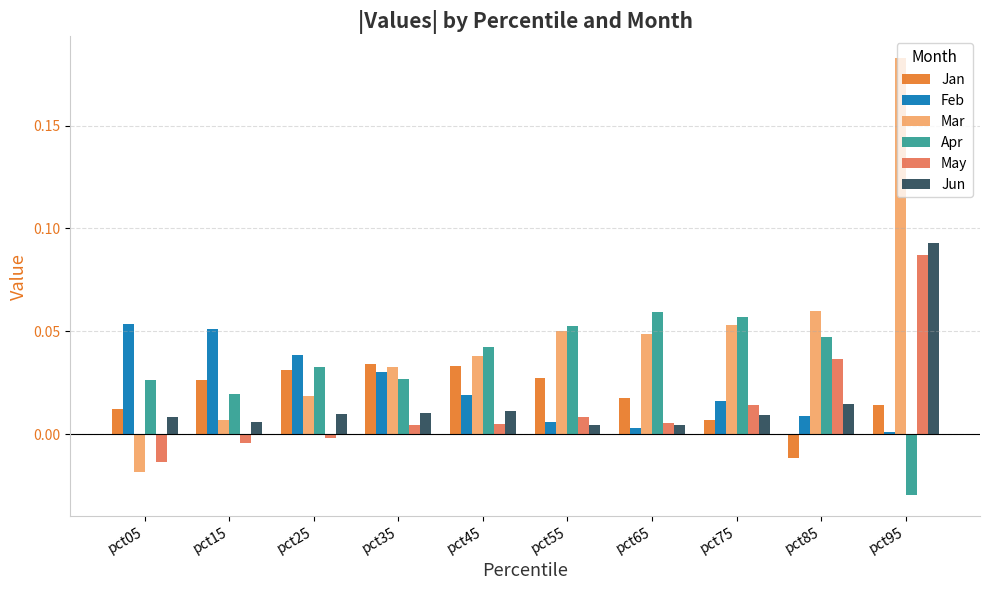

Which series changed the most between pct15 and pct95?

Mar